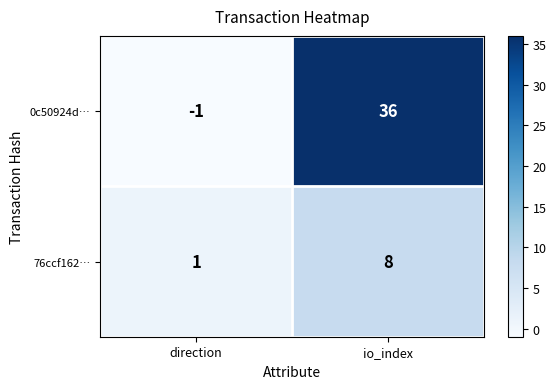

How many values in 0c50924d… are below zero?

1